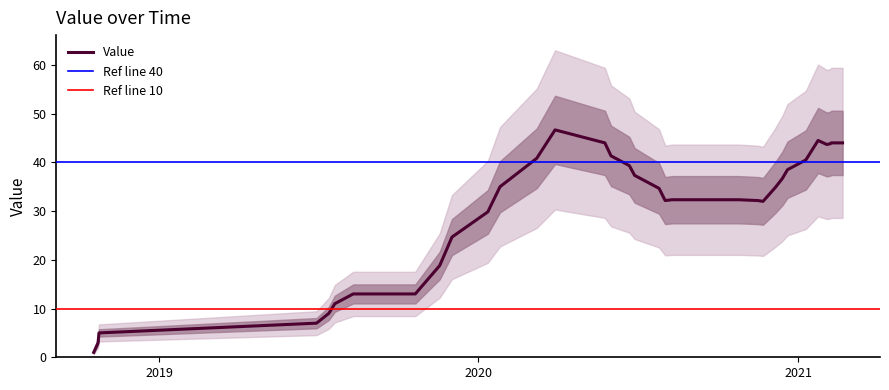

What is the change in value from 10 to 17?

+35